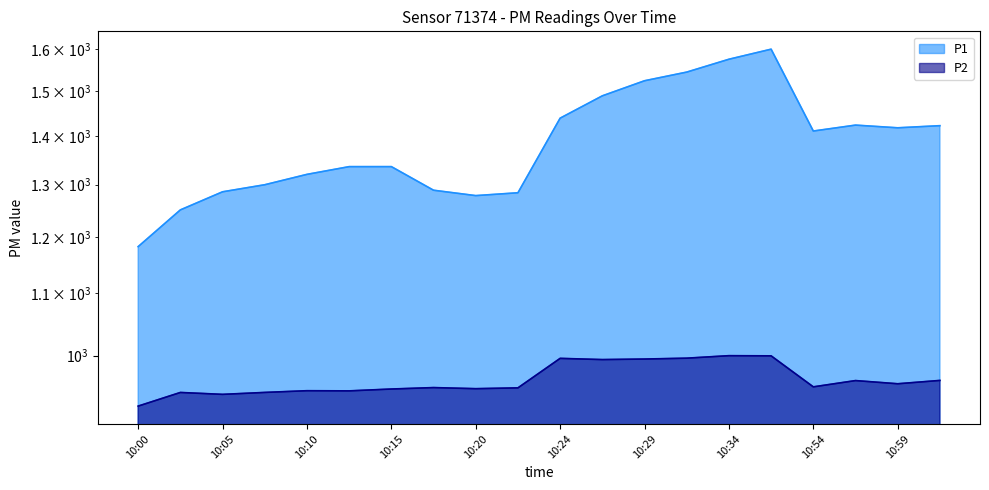

At which category is the sum across all series the highest?

10:37